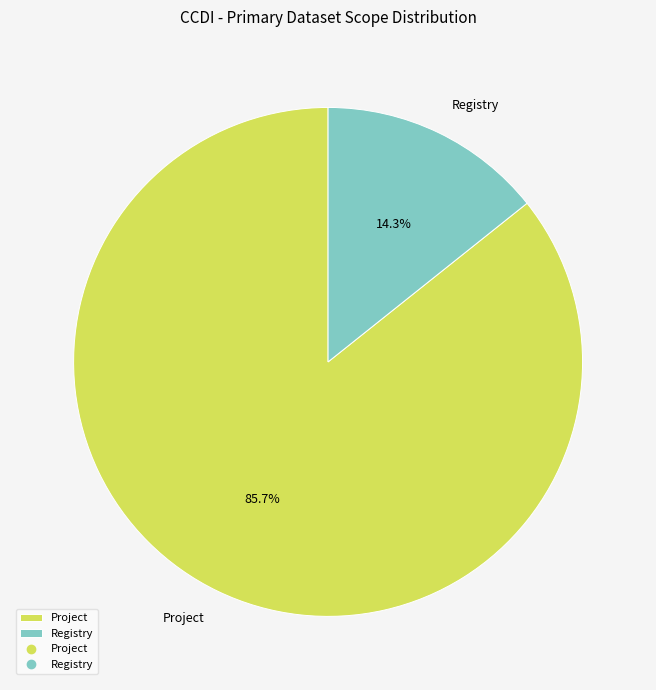

The Project slice represents 86% of the pie. True or false?

True